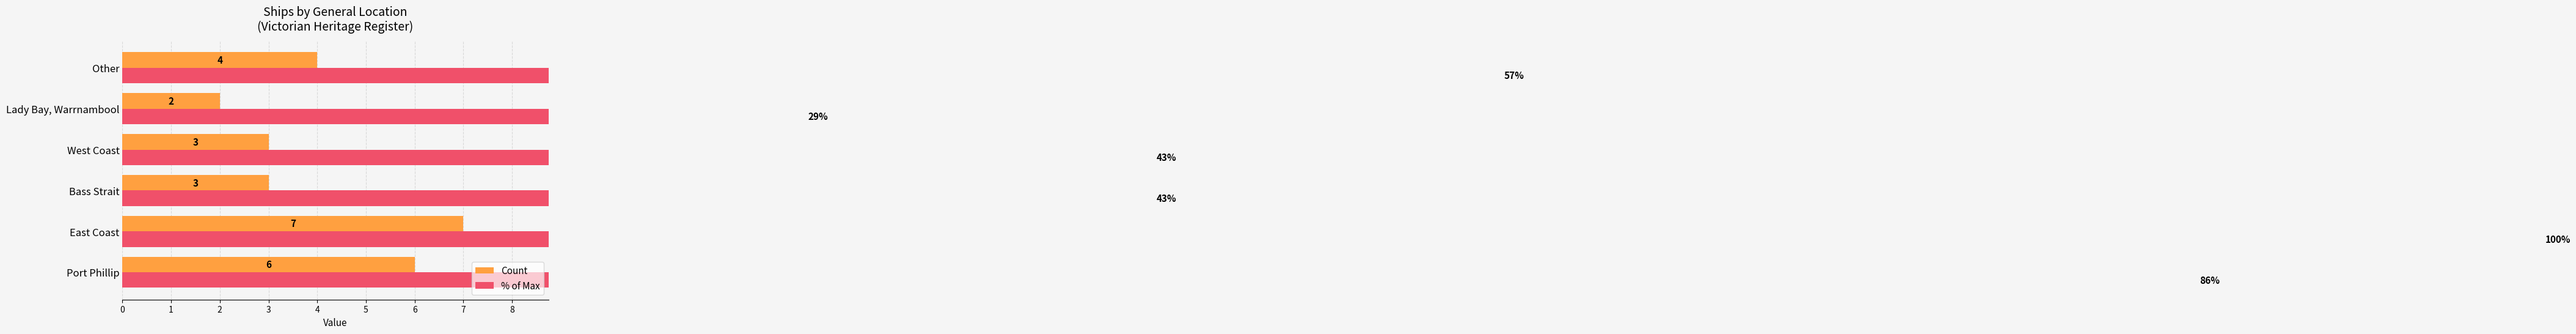

How many distinct data groups are displayed?

2